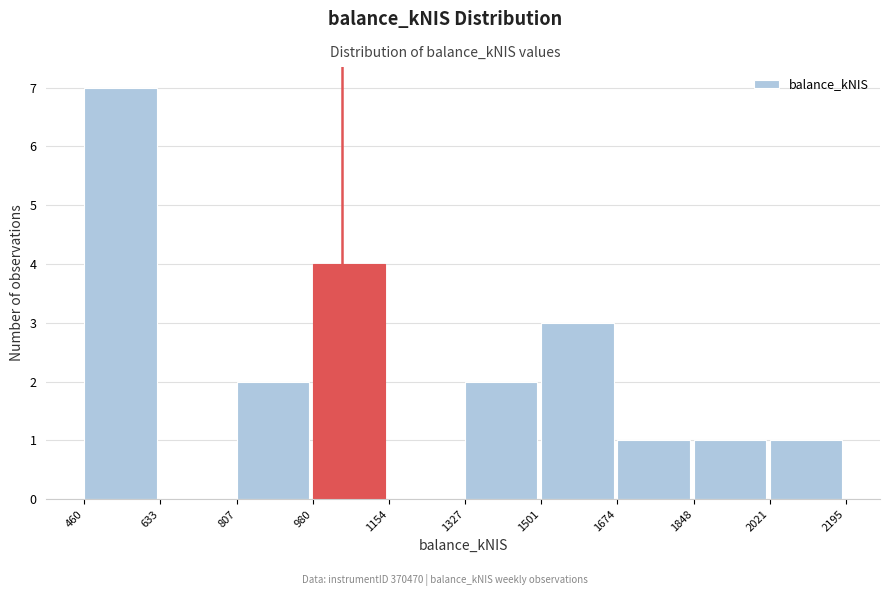

How tall is the bar that spans 980 to 1154 on the x-axis? The values are not printed on the chart, so give them approximately, as read against the axis.

4